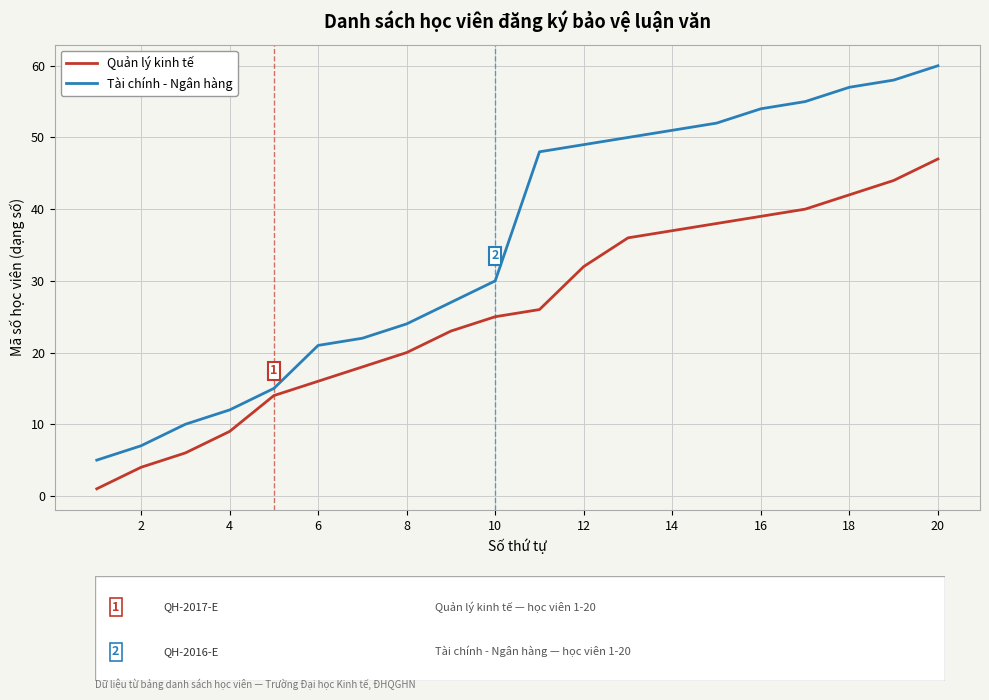

Which series has the largest total across all categories?

Tài chính - Ngân hàng